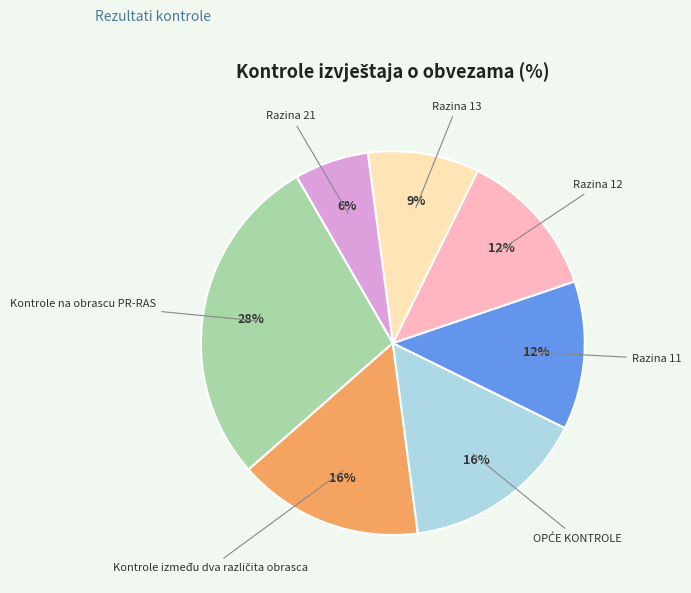

Does any single category account for the majority?

No